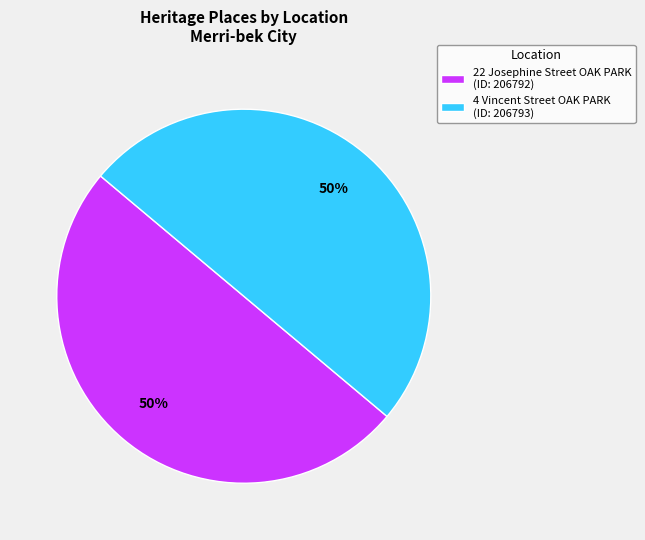

What percentage is the 22 Josephine Street OAK PARK (ID: 206792) slice, to the nearest percent?

50%